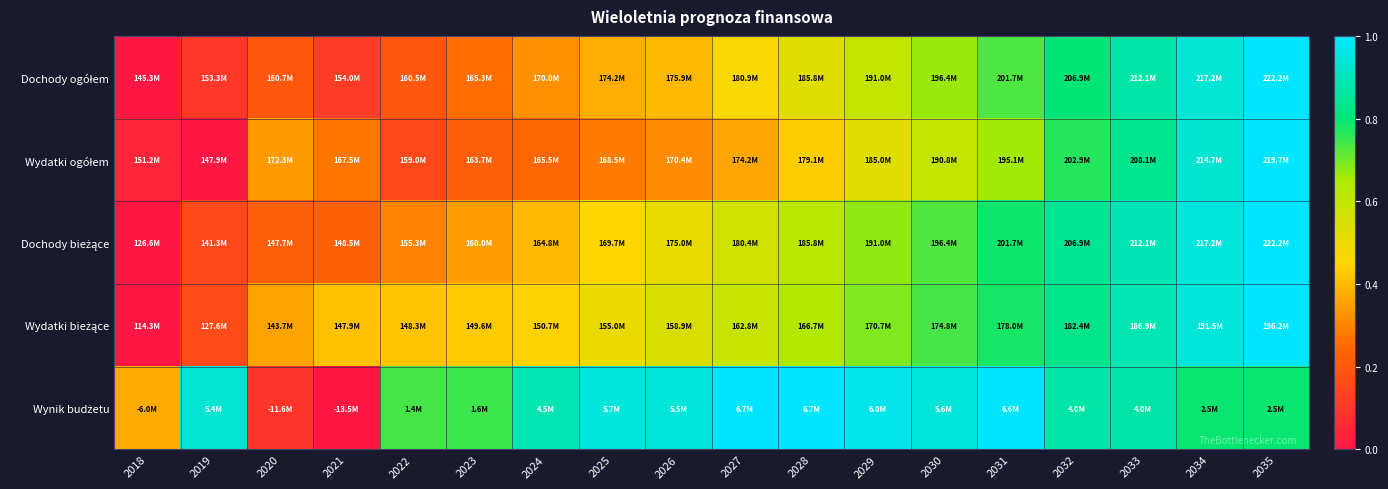

What is the maximum value shown in the chart?

1.0